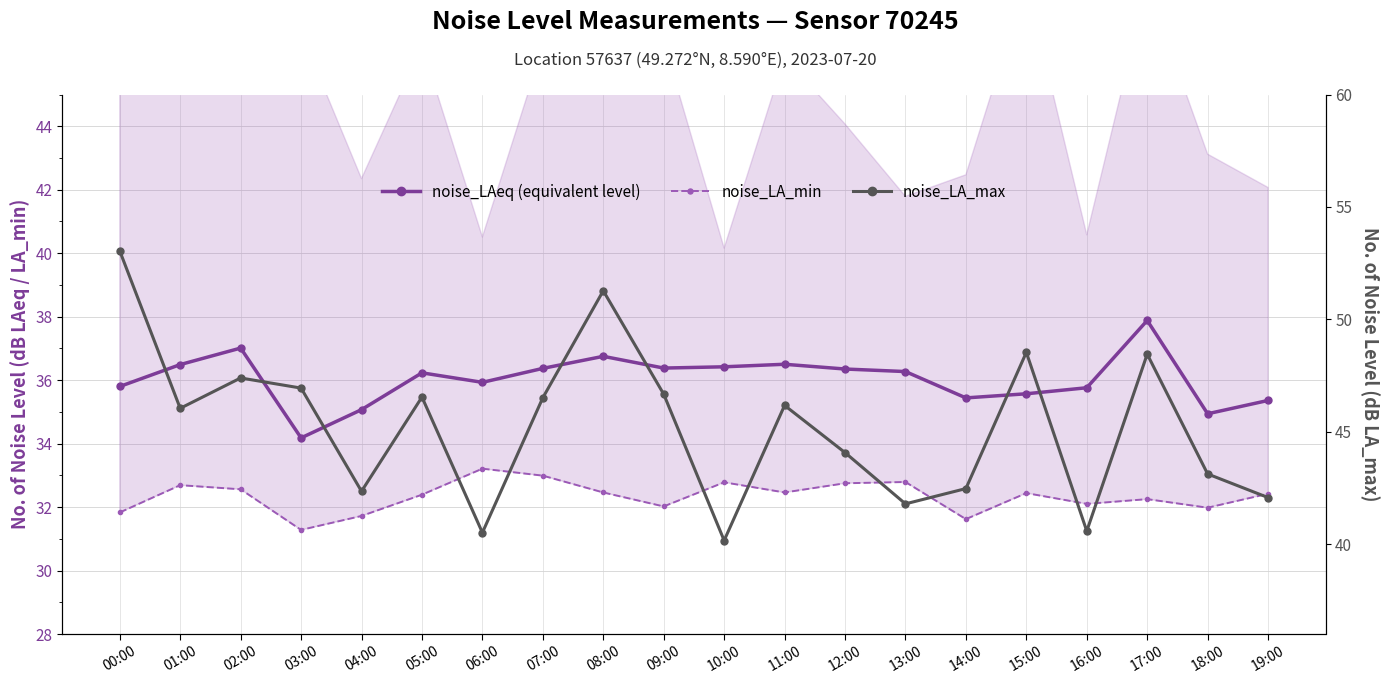

Is the value of noise_LA_min at 09:00 greater than the value of noise_LAeq (equivalent level) at 15:00?

No